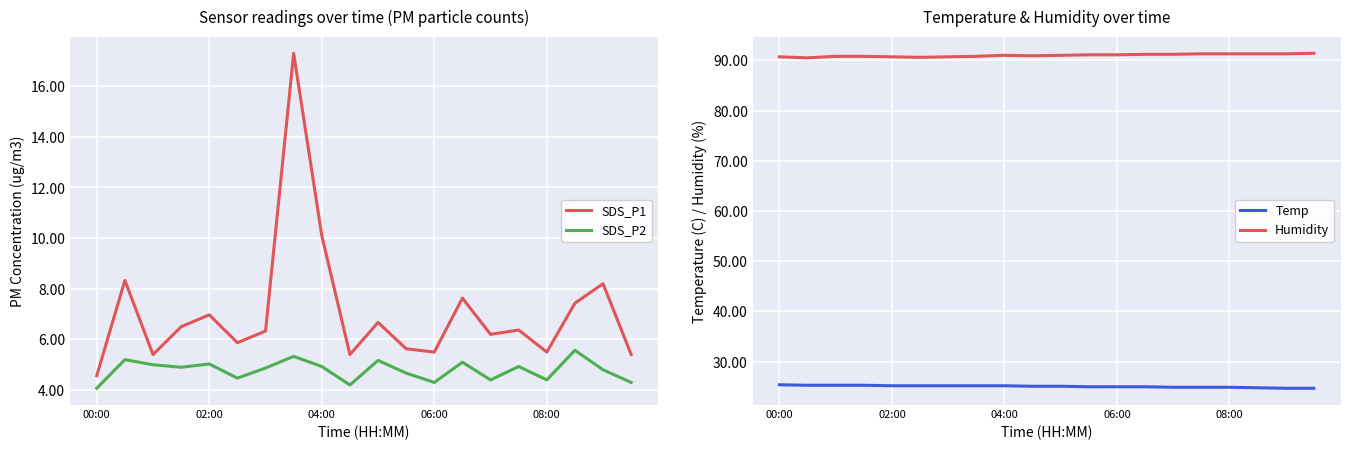

What is the total value across all series at 10?

127.9